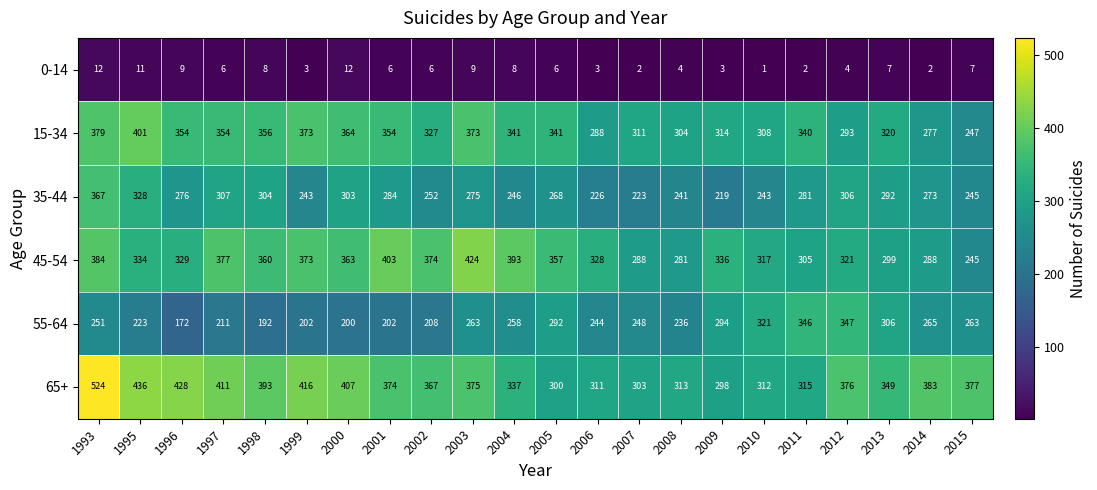

Which series has the widest spread of values?

65+